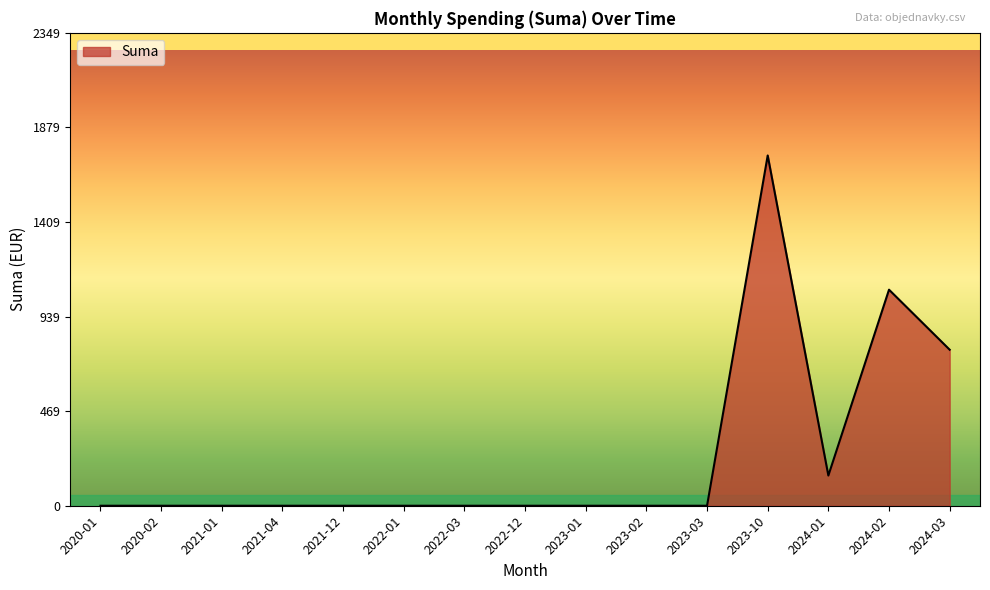

Which label corresponds to the largest value in the chart?

2023-10